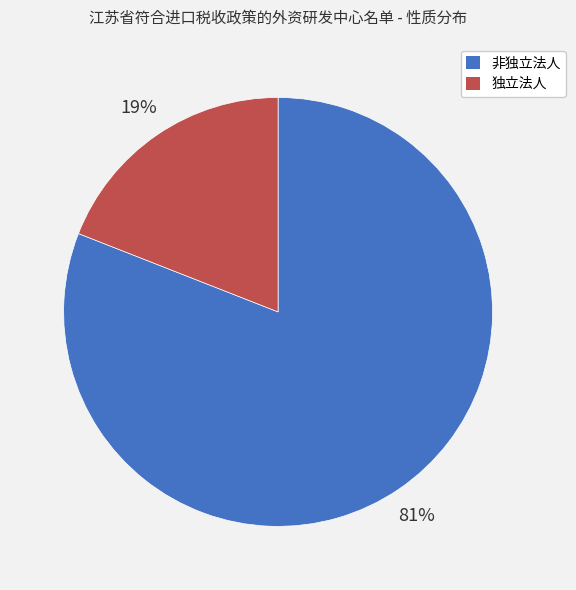

Which has a higher value, 独立法人 or 非独立法人?

非独立法人